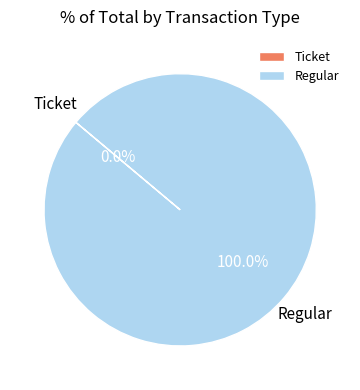

Is it true that Ticket is 1% of the pie?

False